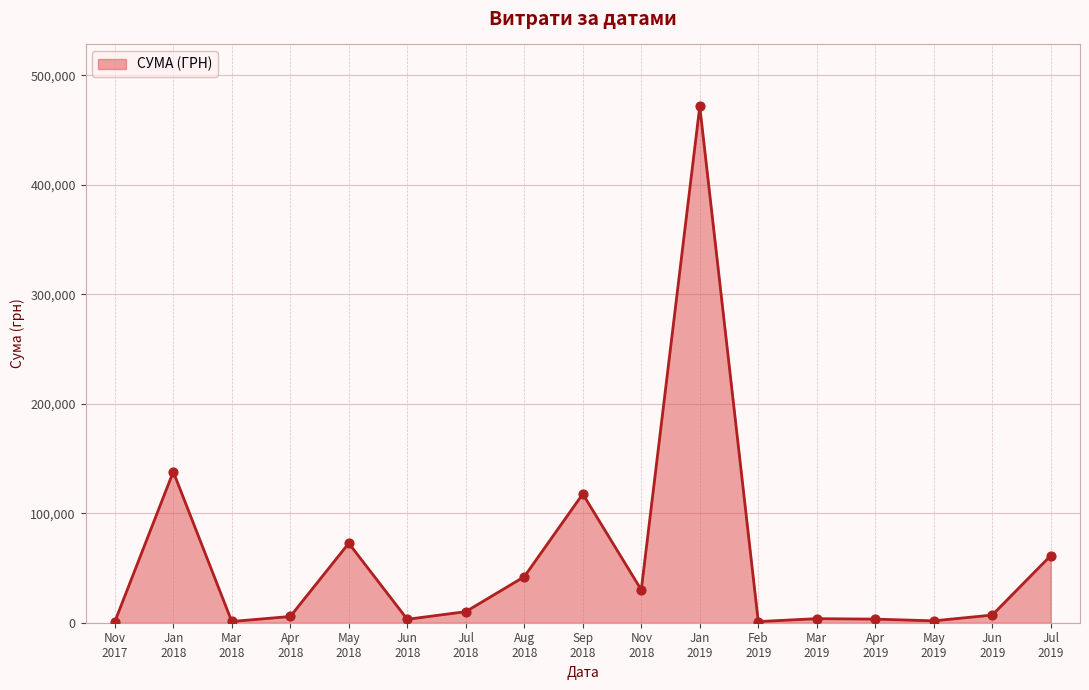

What is the difference between the maximum and minimum values?

470860.1